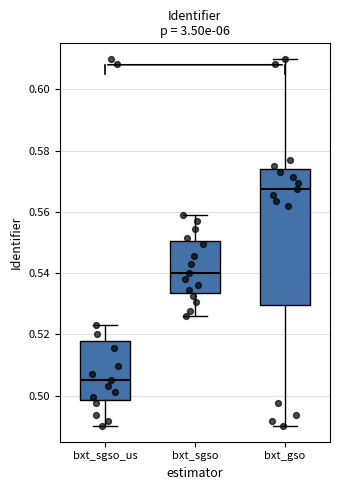

Reading left to right, transcribe this box plot: for each box, give where its median line is, the range the box spans, and where its two whiskers end, as read against the y-axis. The values are not printed on the chart, so give them approximately, as read against the axis.

bxt_sgso_us: median 0.506, box 0.498 to 0.518, whiskers 0.490 to 0.524
bxt_sgso: median 0.540, box 0.534 to 0.550, whiskers 0.526 to 0.558
bxt_gso: median 0.568, box 0.530 to 0.574, whiskers 0.490 to 0.610